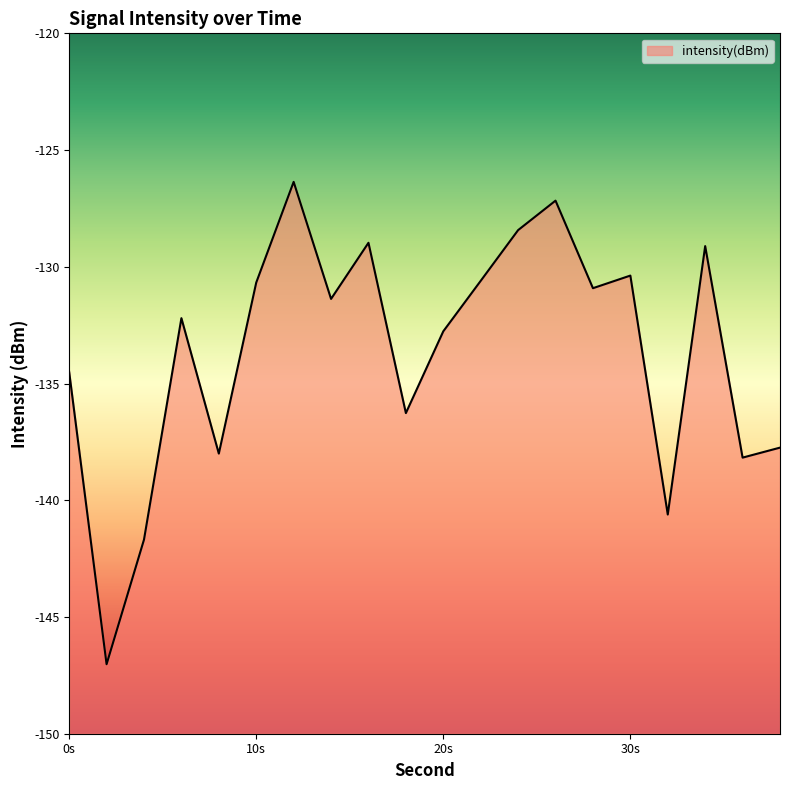

Between 32 and 4, which is larger?

32